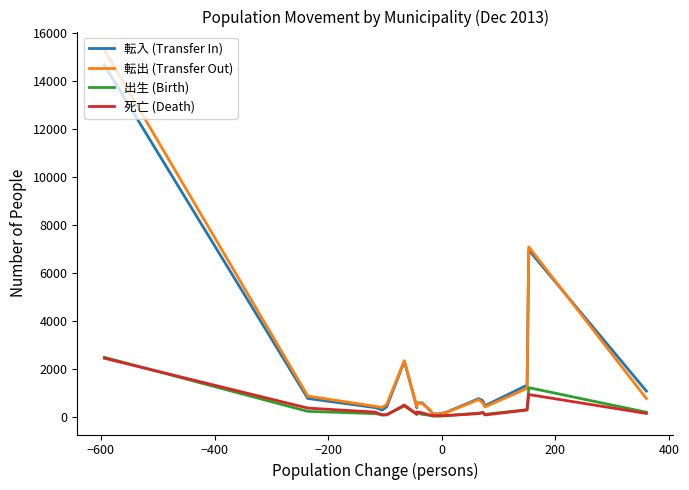

How many lines are shown in the chart?

4